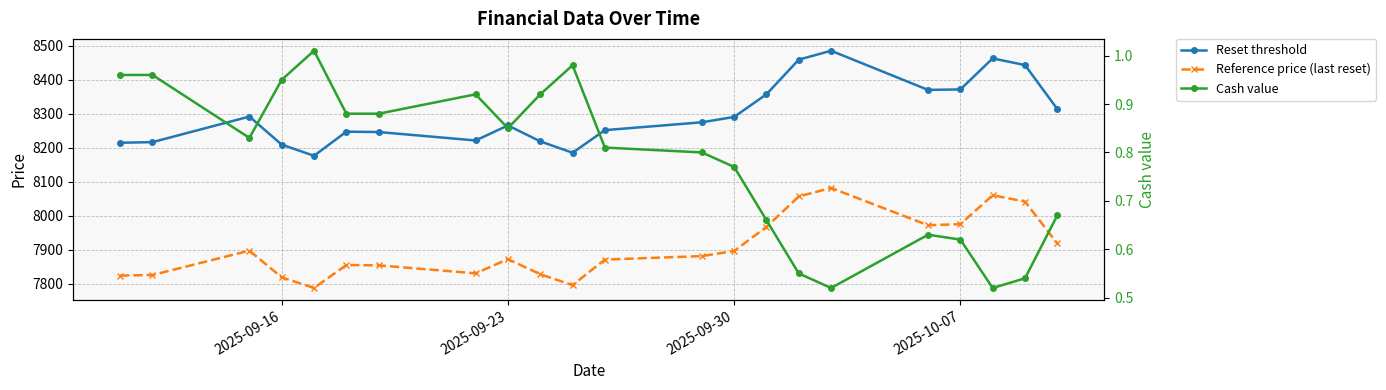

True or false: Reference price (last reset) and Cash value cross at least once.

False